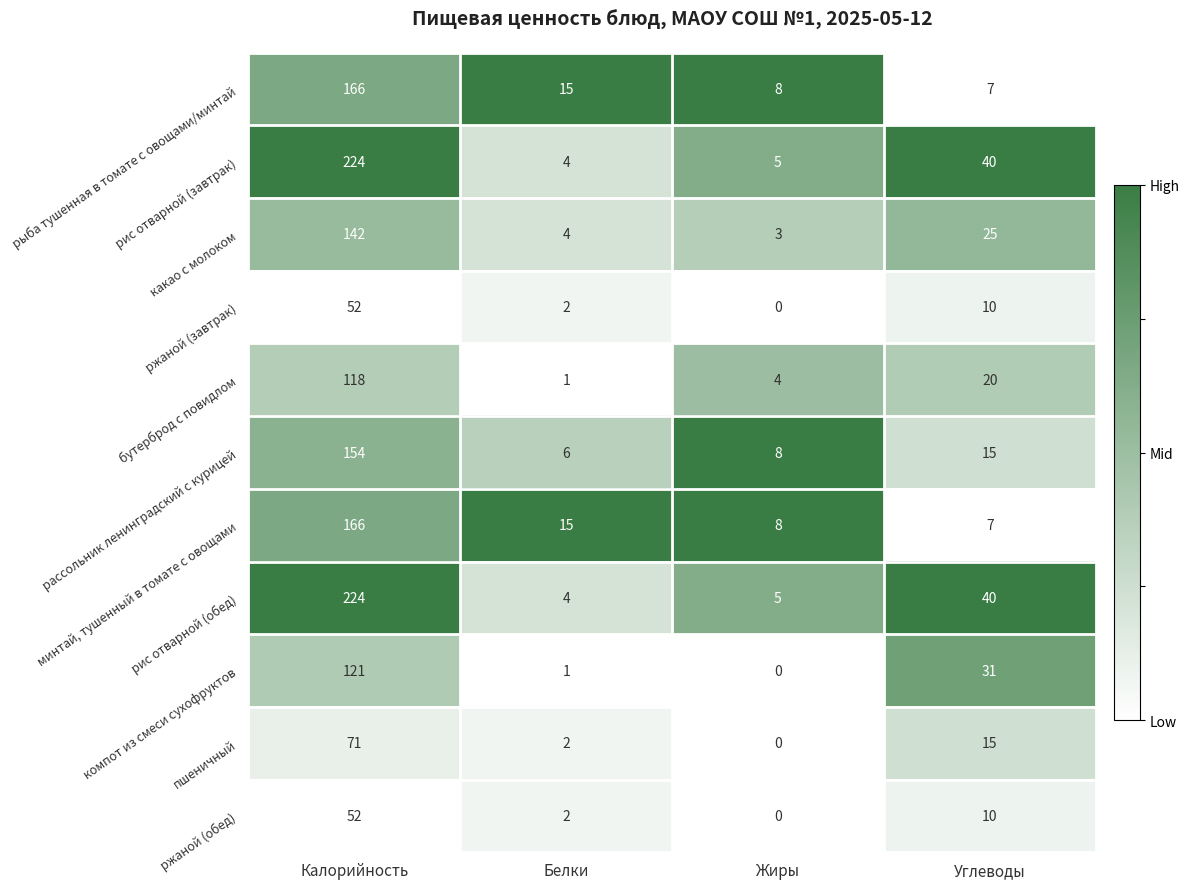

What is the difference between the highest and lowest values at Белки?

14